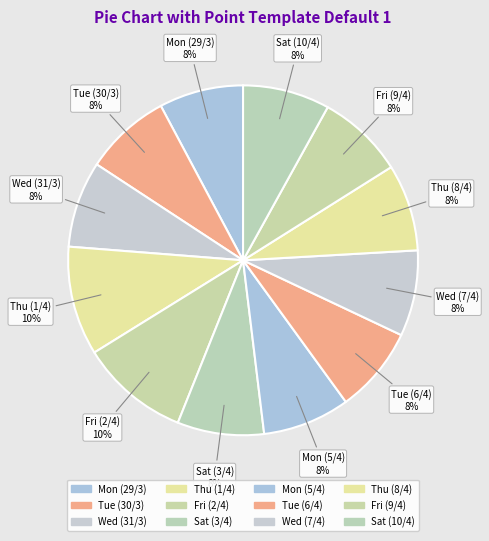

Approximately how many times larger is the value at Sat (10/4) compared to Sat (3/4)?

1.0